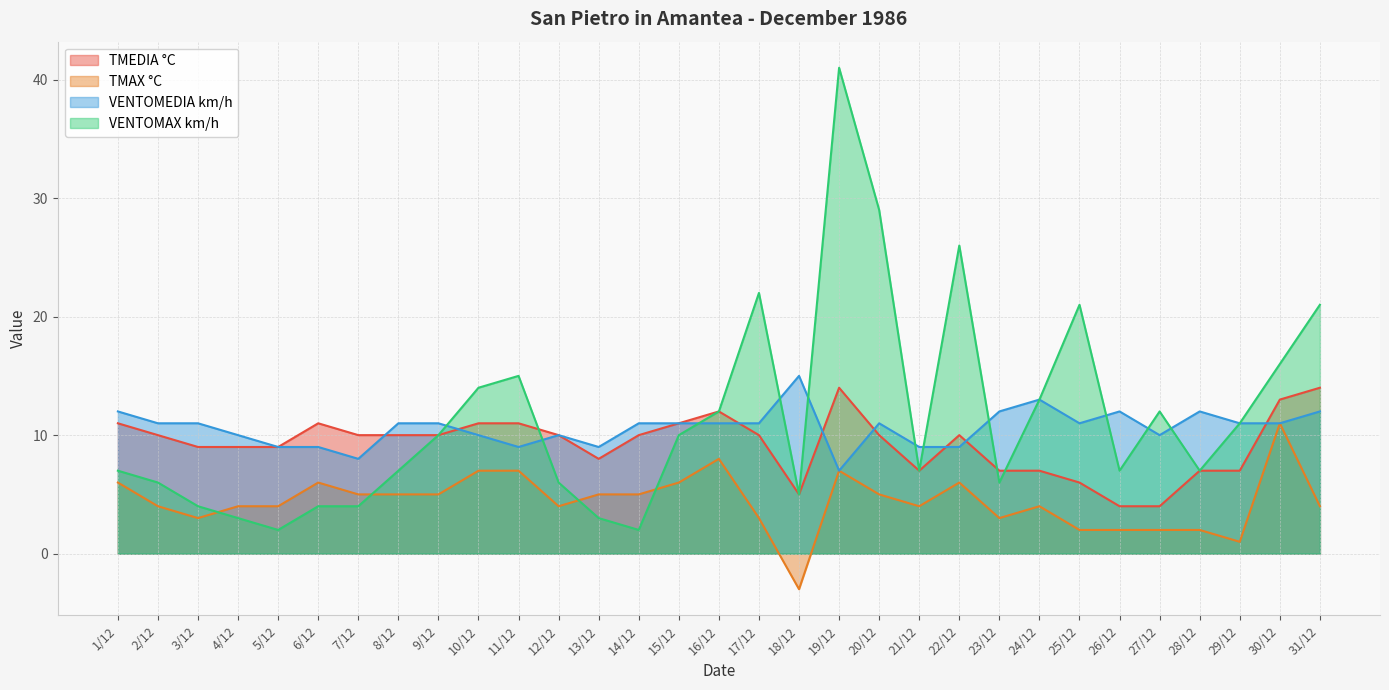

How many values in the VENTOMAX km/h series are below 7?

11